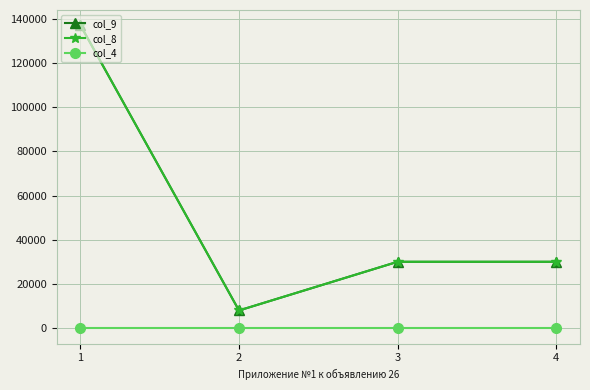

Does the chart have visible grid lines?

Yes